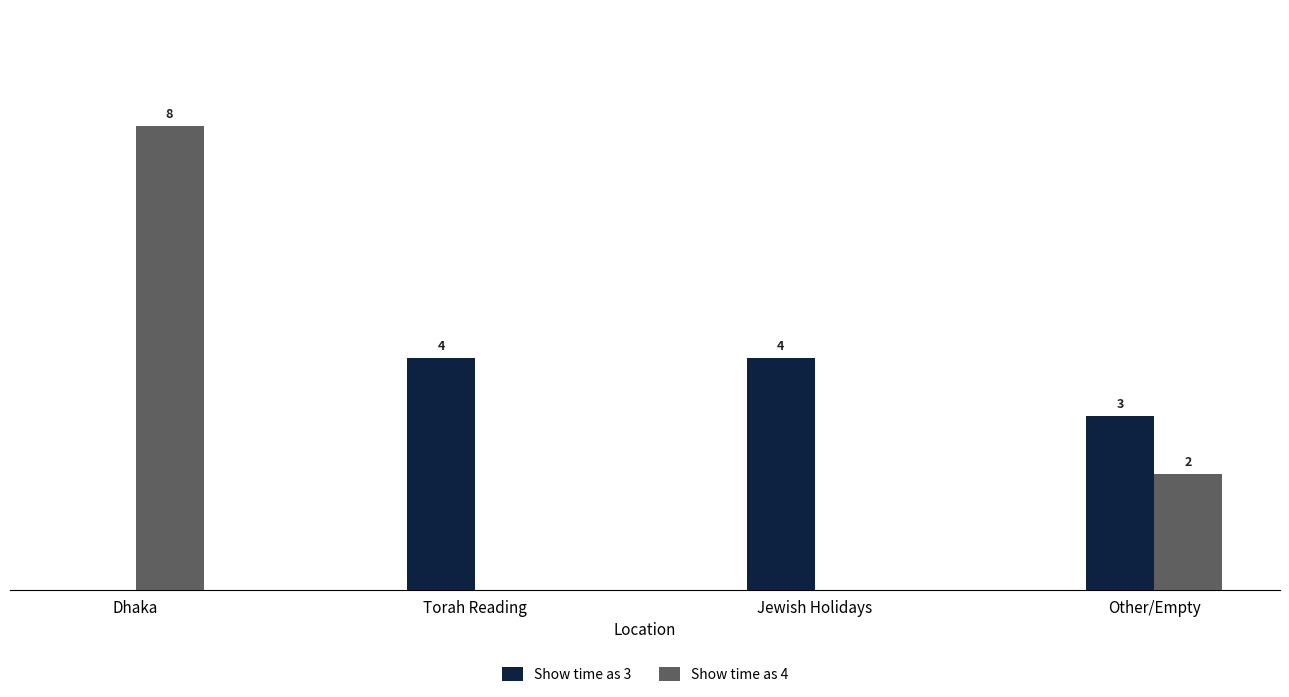

Where does the Show time as 4 series first go above 2?

Dhaka